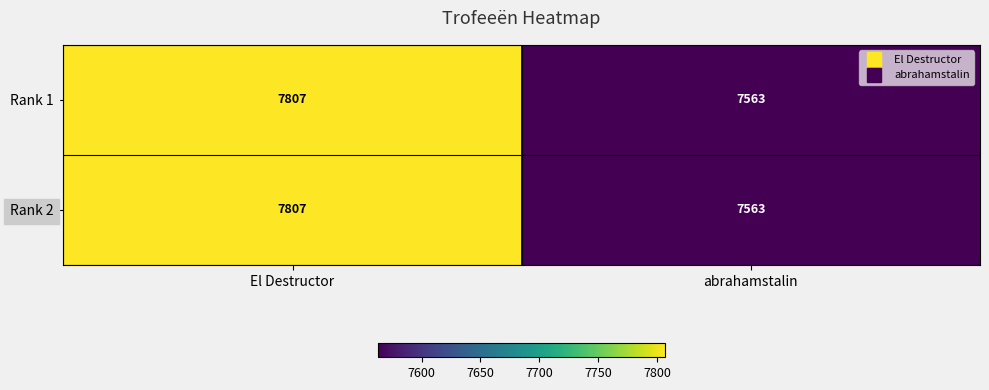

Which category has the lowest value across all series?

abrahamstalin